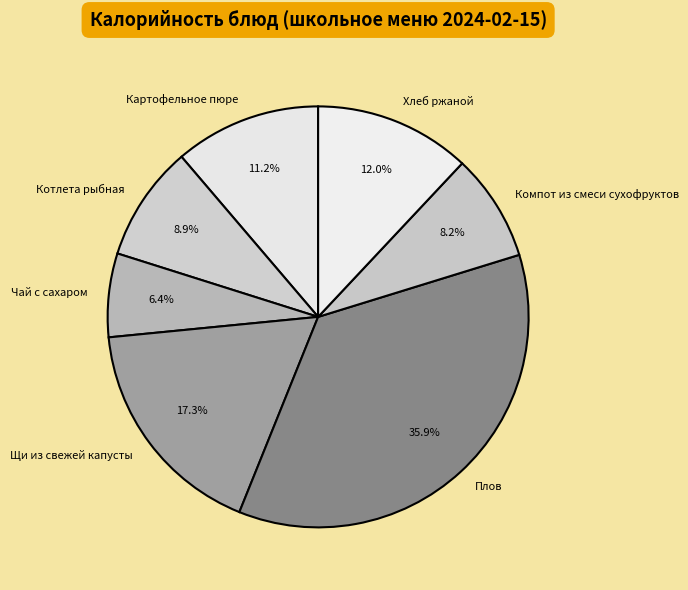

What percentage do Хлеб ржаной and Щи из свежей капусты together represent?

29.3%